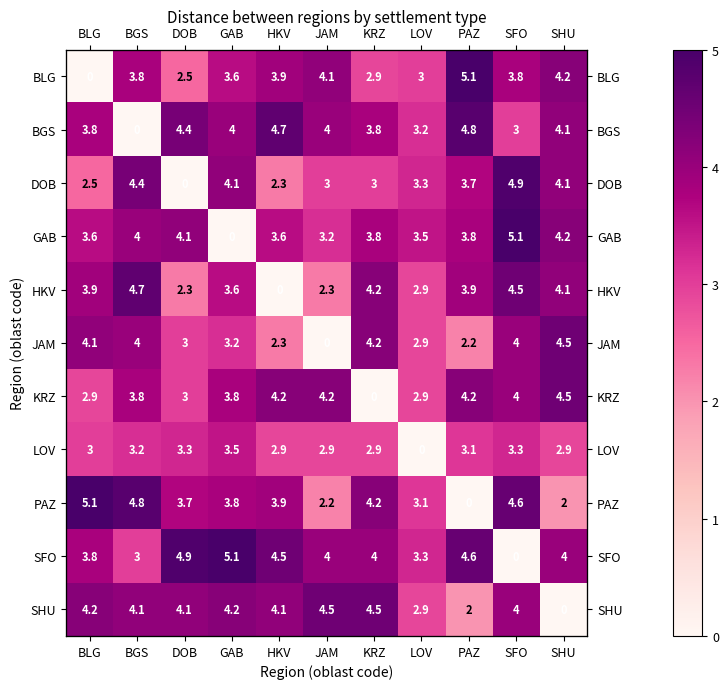

What is the total value across all series at DOB?

35.3